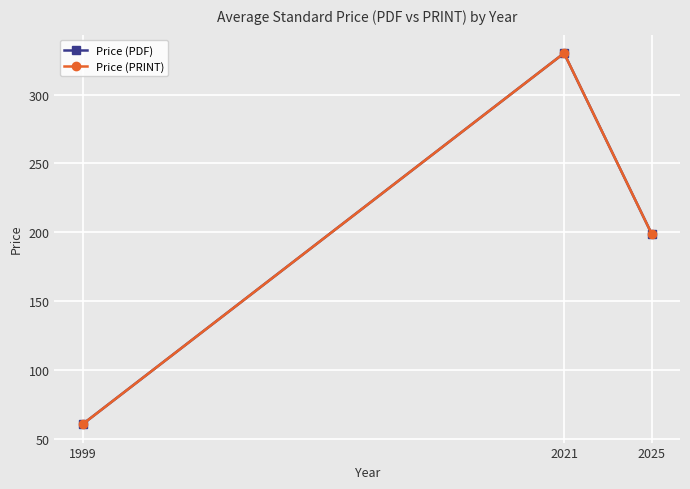

What is the maximum value for Price (PRINT)?

330.0